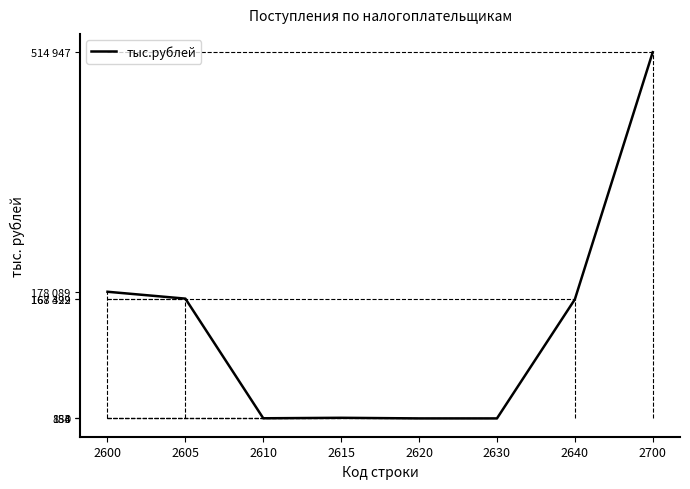

Is this an area chart (filled region under the line)?

No